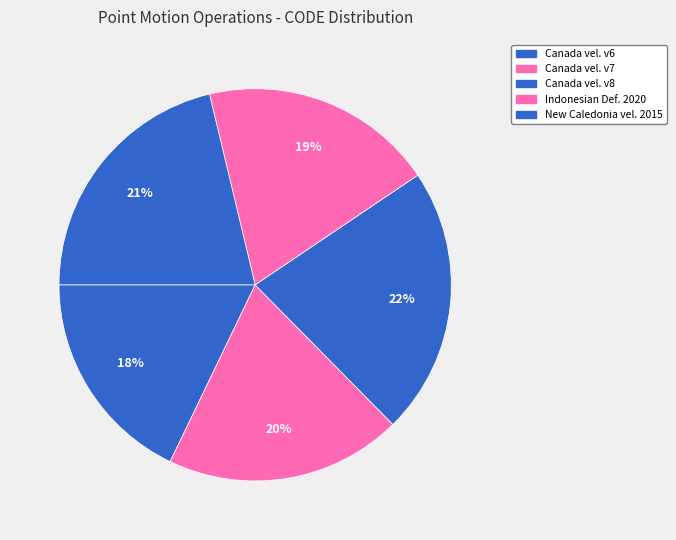

Does any single category account for the majority?

No